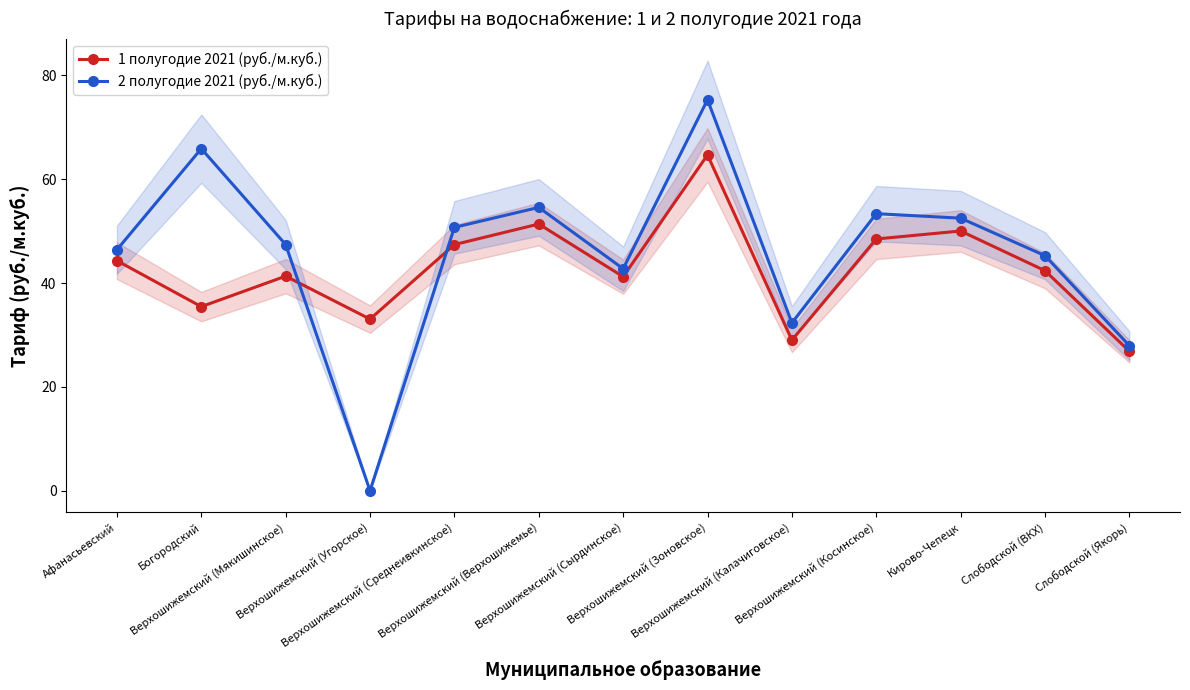

How many values in 2 полугодие 2021 (руб./м.куб.) are above zero?

12